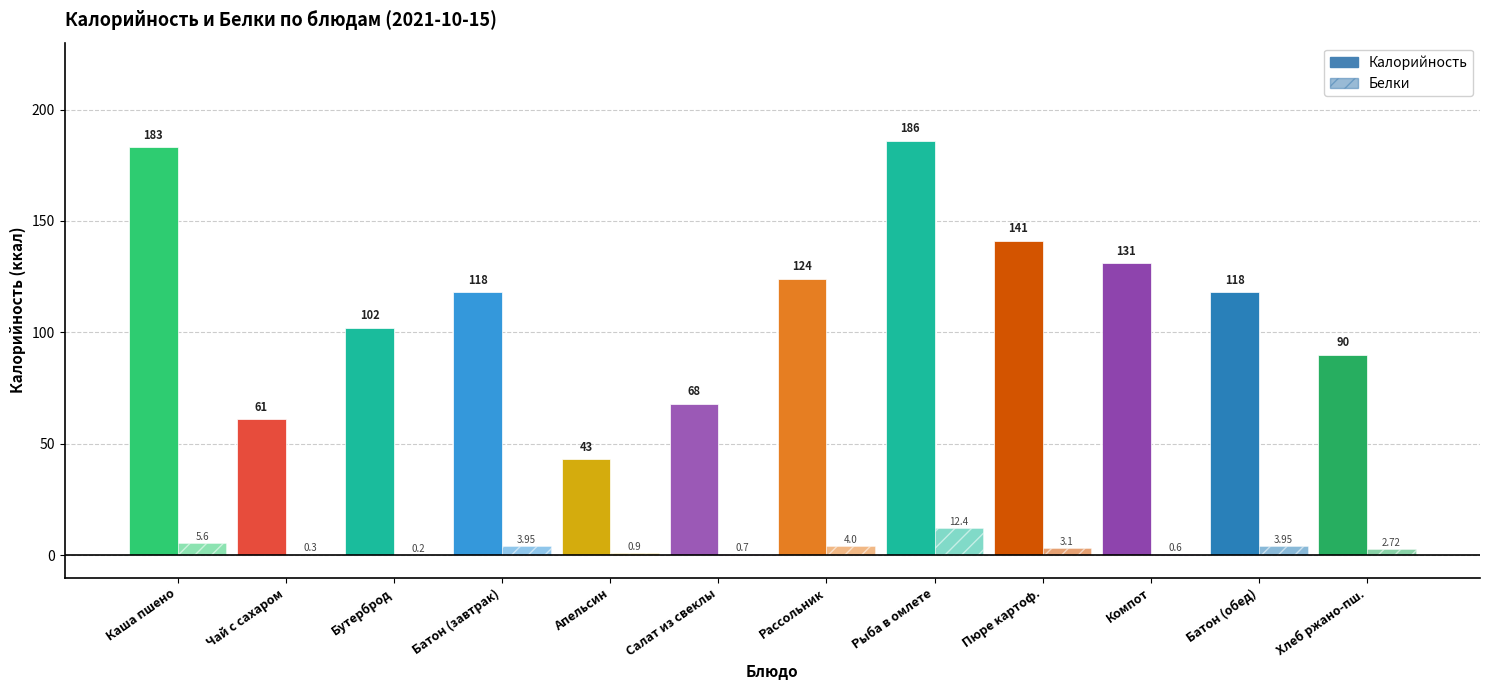

At which label does Белки first exceed 3?

Каша пшено